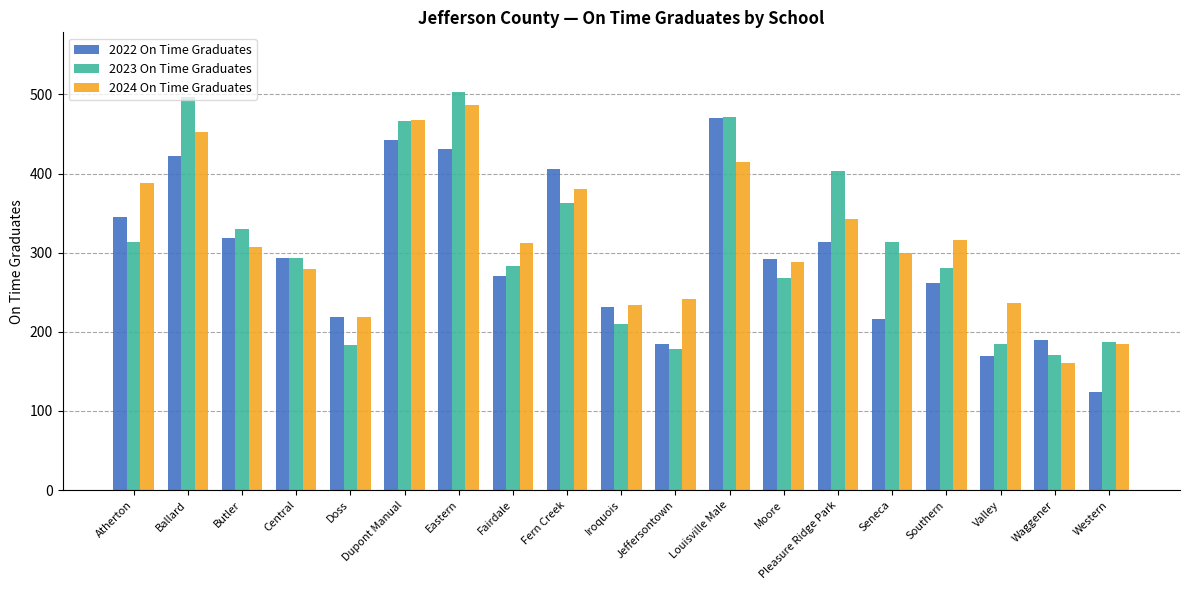

What is the difference between the maximum and second lowest values in the 2023 On Time Graduates series?

325